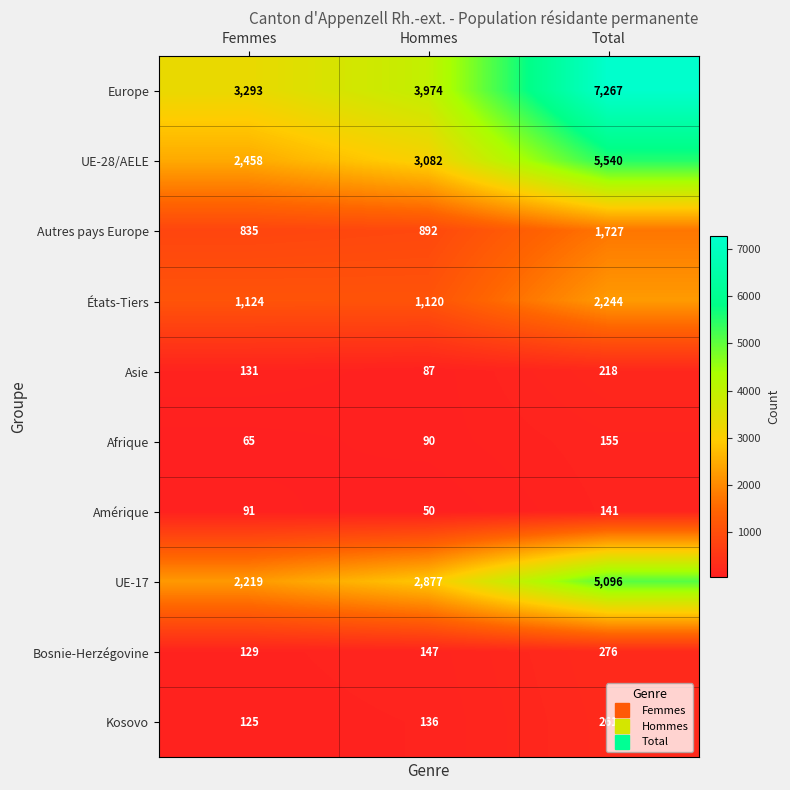

What is the difference between the maximum and minimum values in the Autres pays Europe series?

892